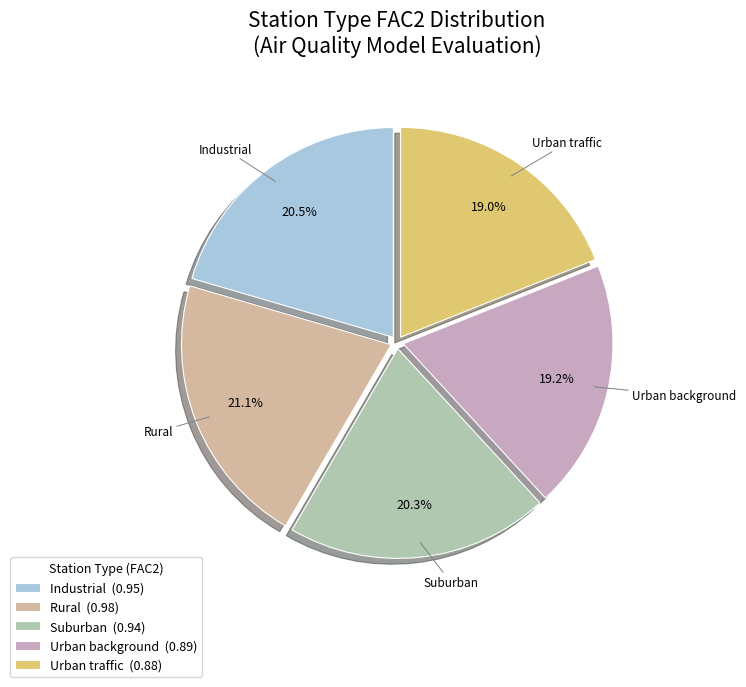

Does Rural account for over 50% of the chart?

No